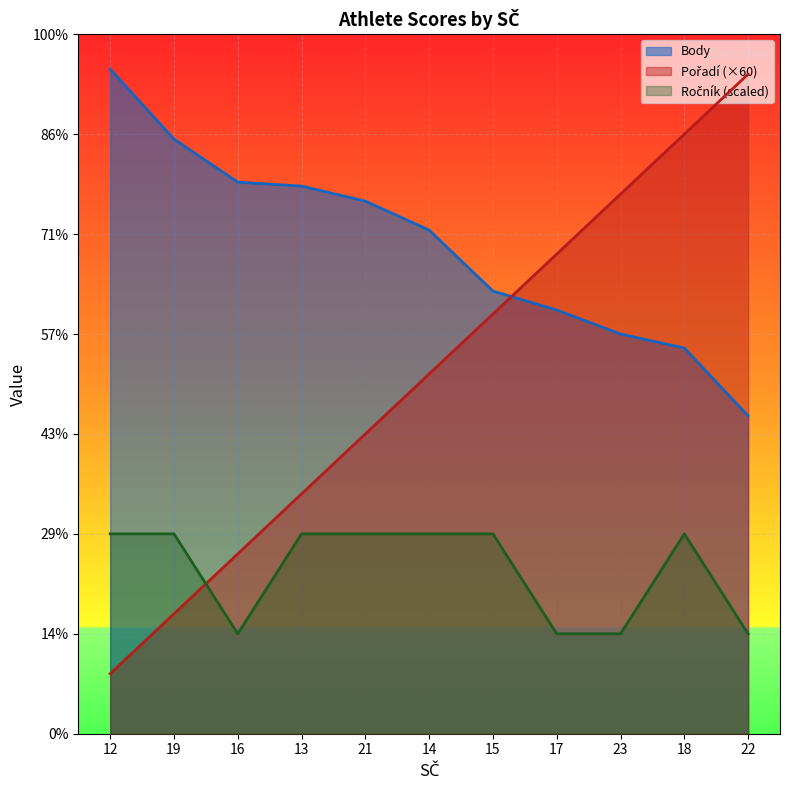

What is the sum of all Pořadí values?

3960